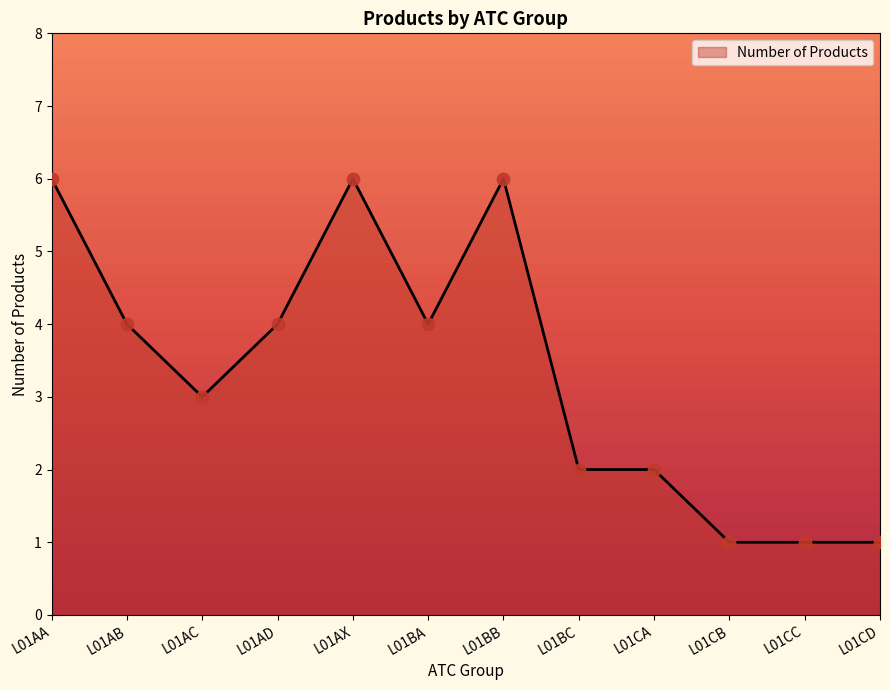

Approximately how many times larger is the value at L01BB compared to L01AD?

1.5